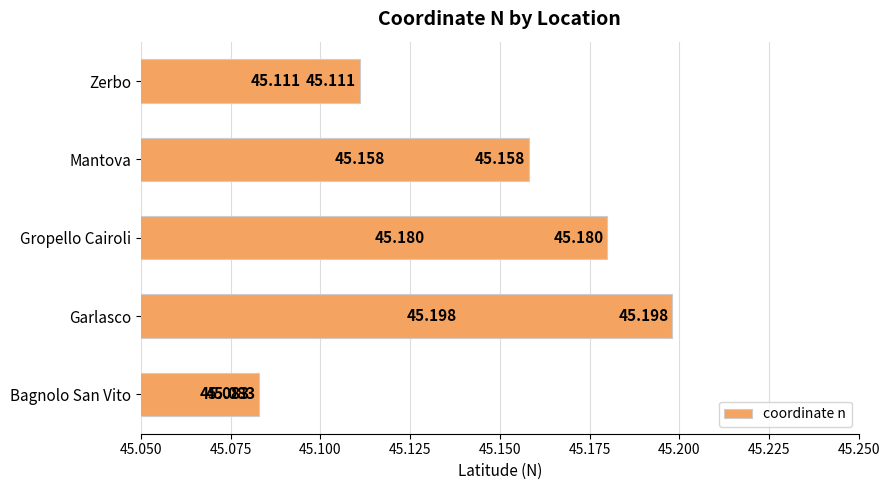

Rank the categories by value from highest to lowest.

Garlasco, Gropello Cairoli, Mantova, Zerbo, Bagnolo San Vito